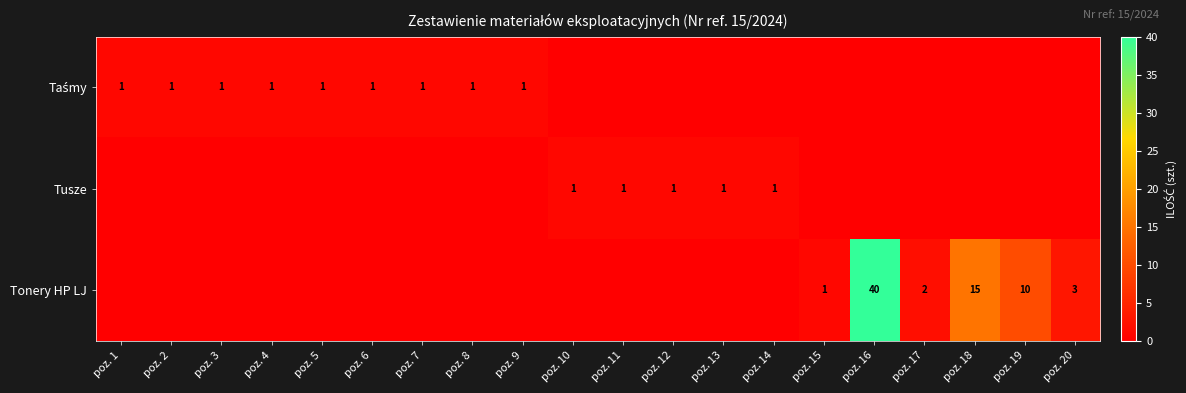

What is the sum of the Tonery HP LJ values at poz. 19 and poz. 18?

25